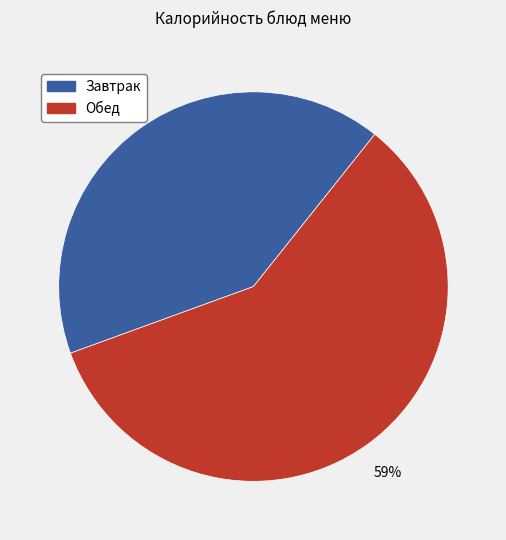

To the nearest percent, what is the average slice percentage?

50%